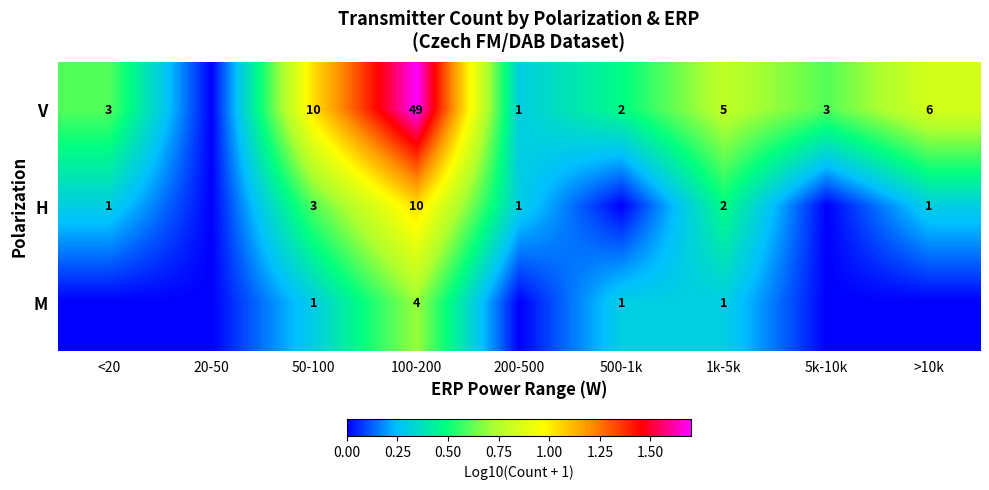

What is the difference between the M values at 100-200 and 500-1k?

3